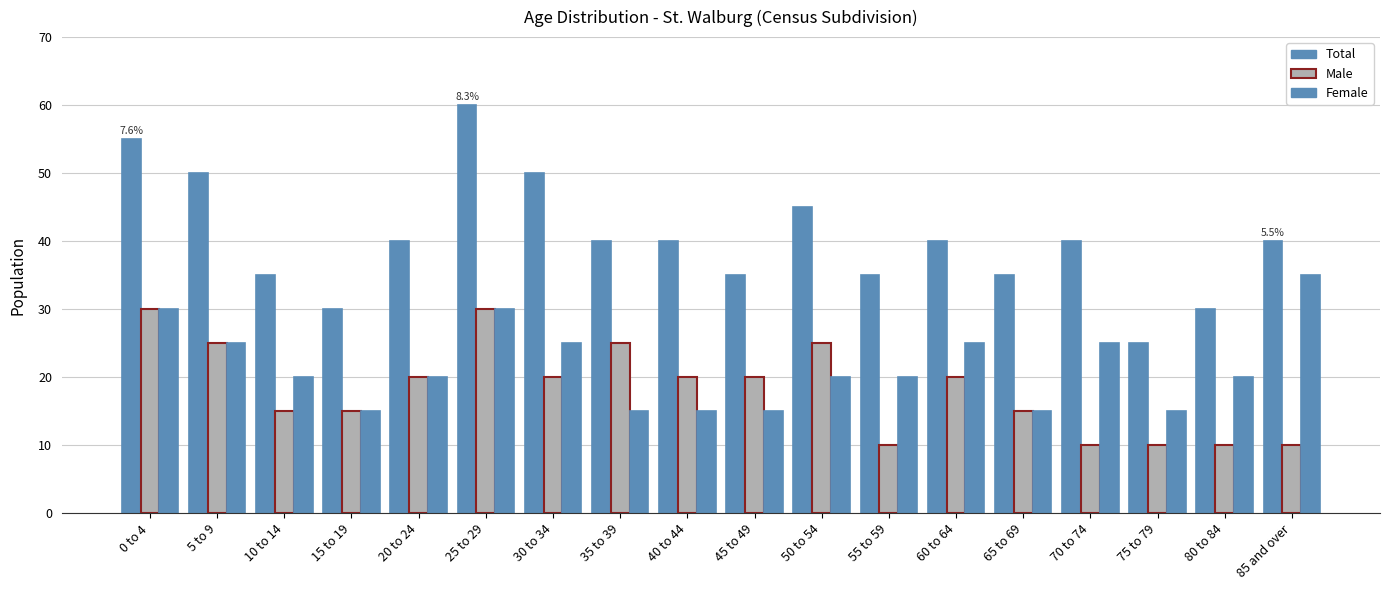

What is the value of the Total bar at the 6th from the left?

60